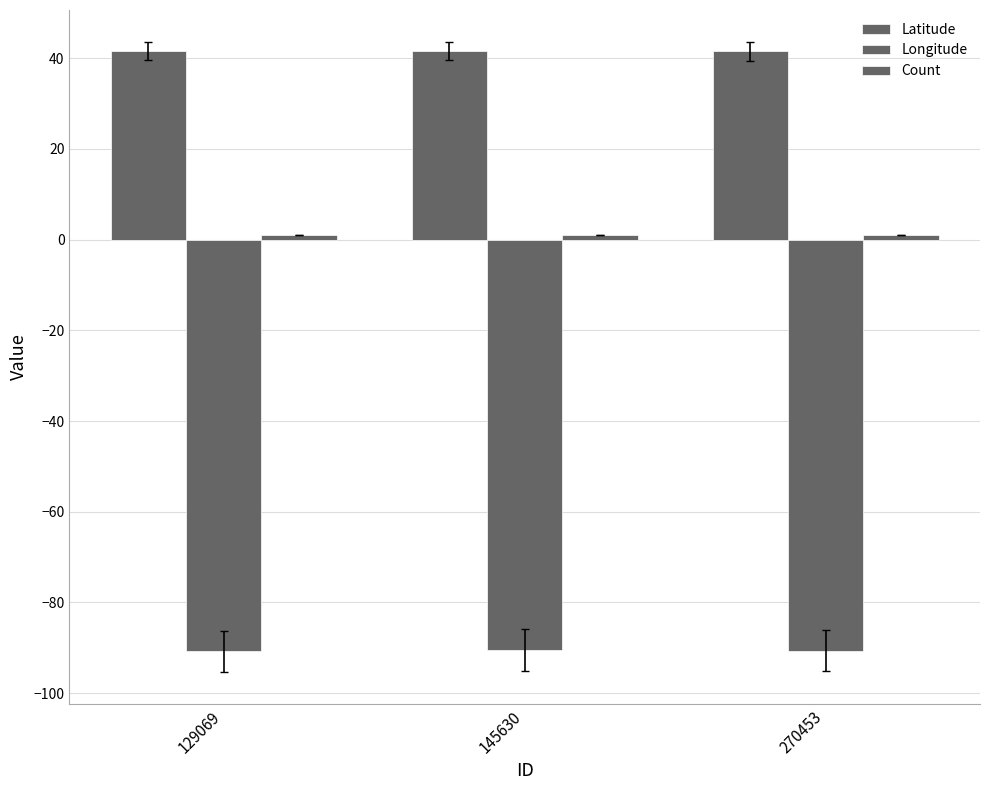

What is the total value across all series at 129069?

-48.2